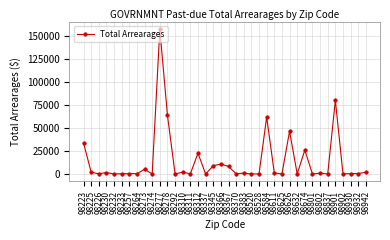

What is the maximum value shown in the chart?

157352.0